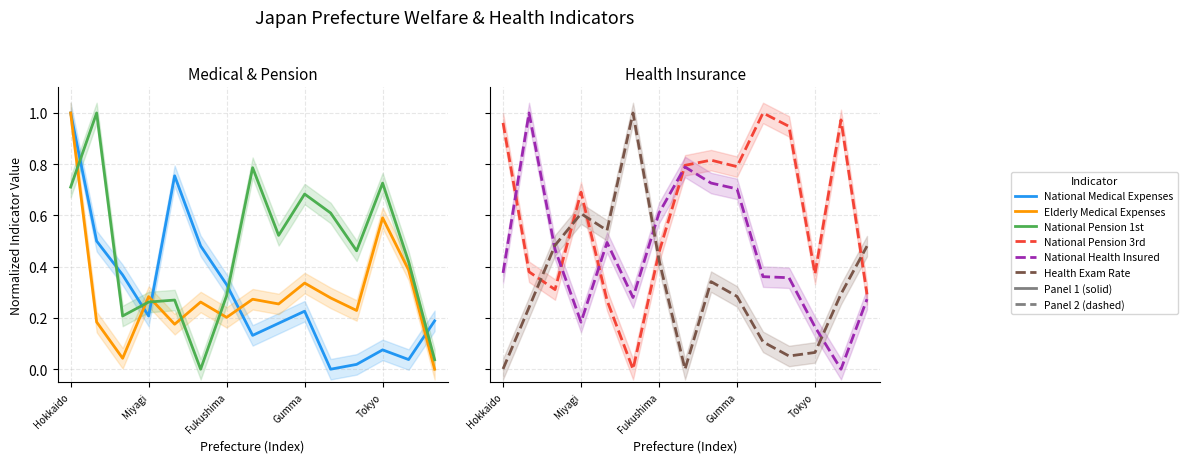

What is the difference between the maximum and second lowest values in the National Health Insured series?

0.8